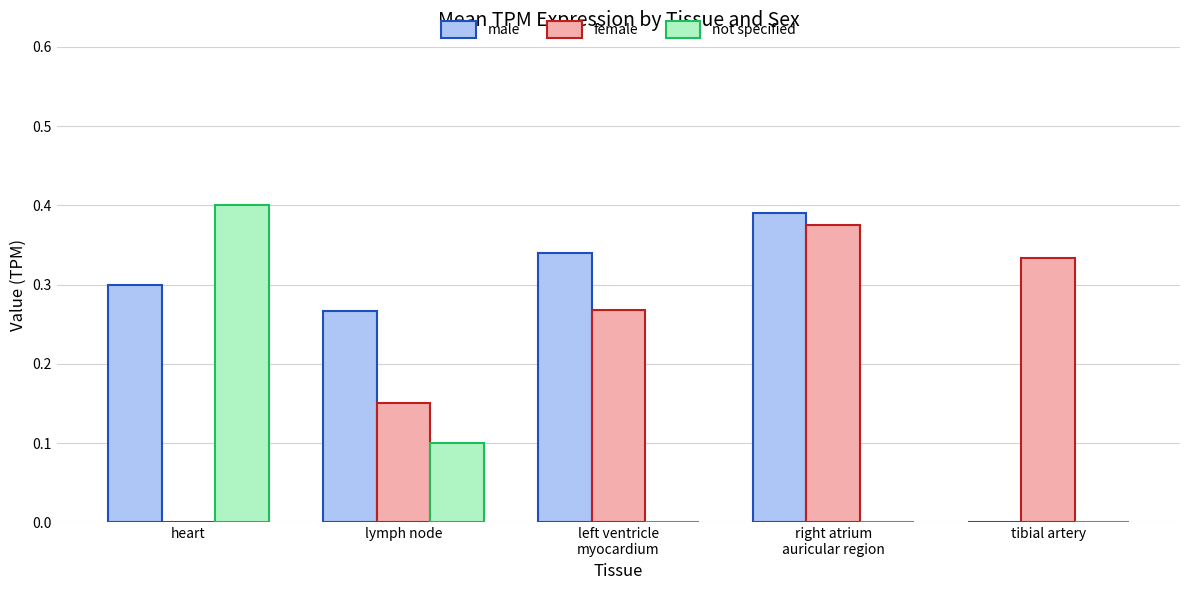

Between heart and tibial artery, which series saw the biggest shift?

not specified